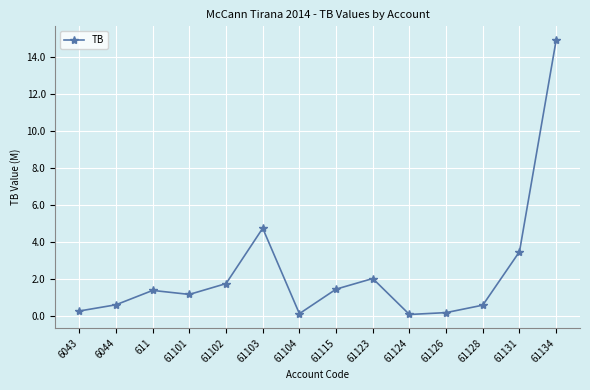

What is the ratio of the value at 6043 to the value at 61101?

0.2